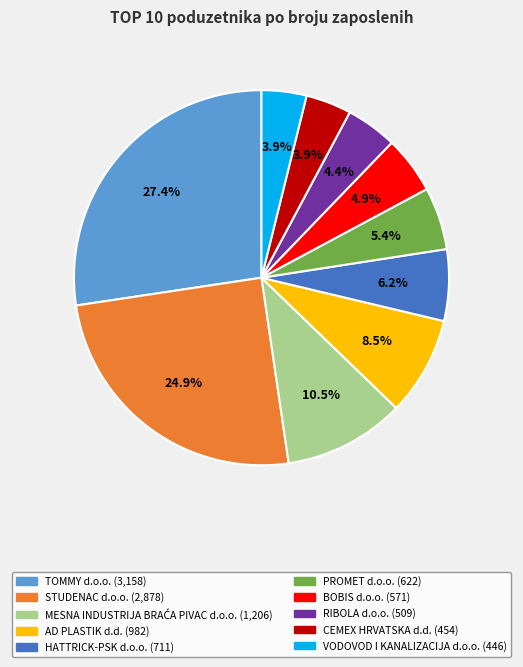

How many segments does this pie chart have?

10